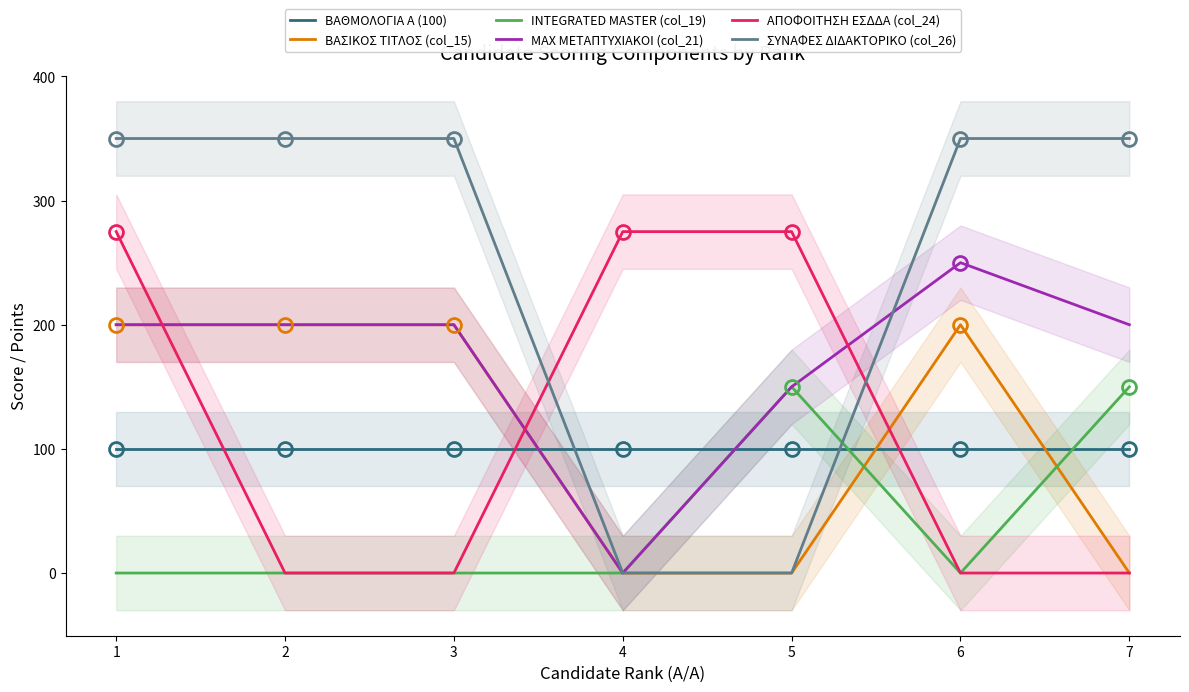

At which label is ΜΑΧ ΜΕΤΑΠΤΥΧΙΑΚΟΙ (col_21) closest to 125?

5